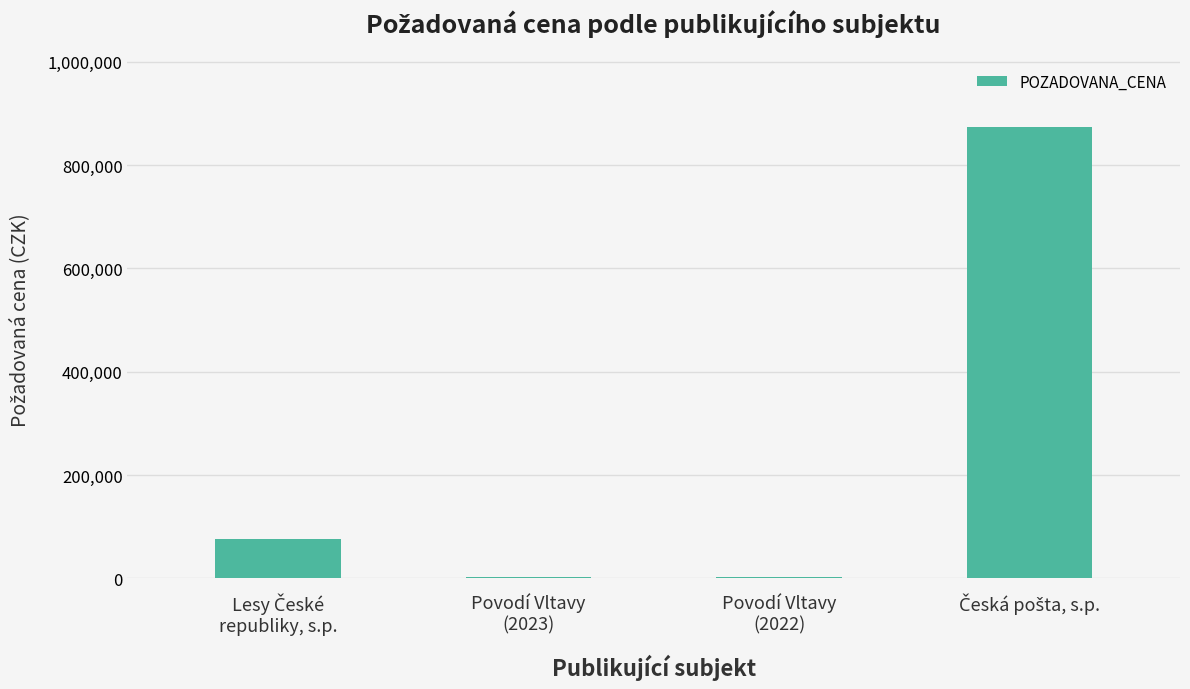

What is the maximum value shown in the chart?

873000